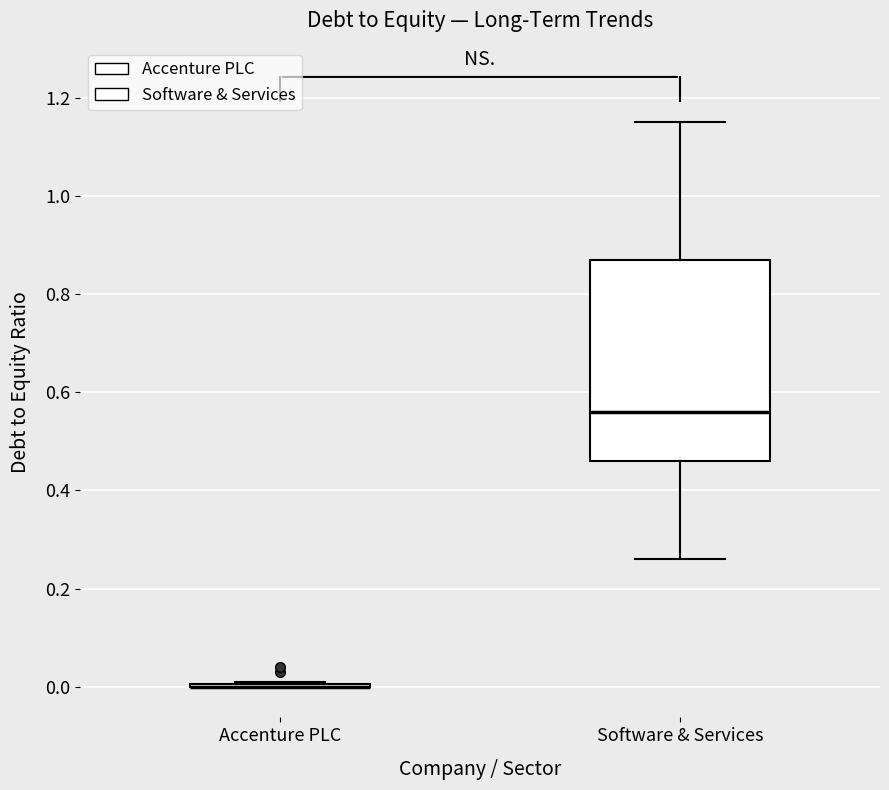

Comparing the boxes themselves (not the whiskers), which one is the tallest?

Software & Services